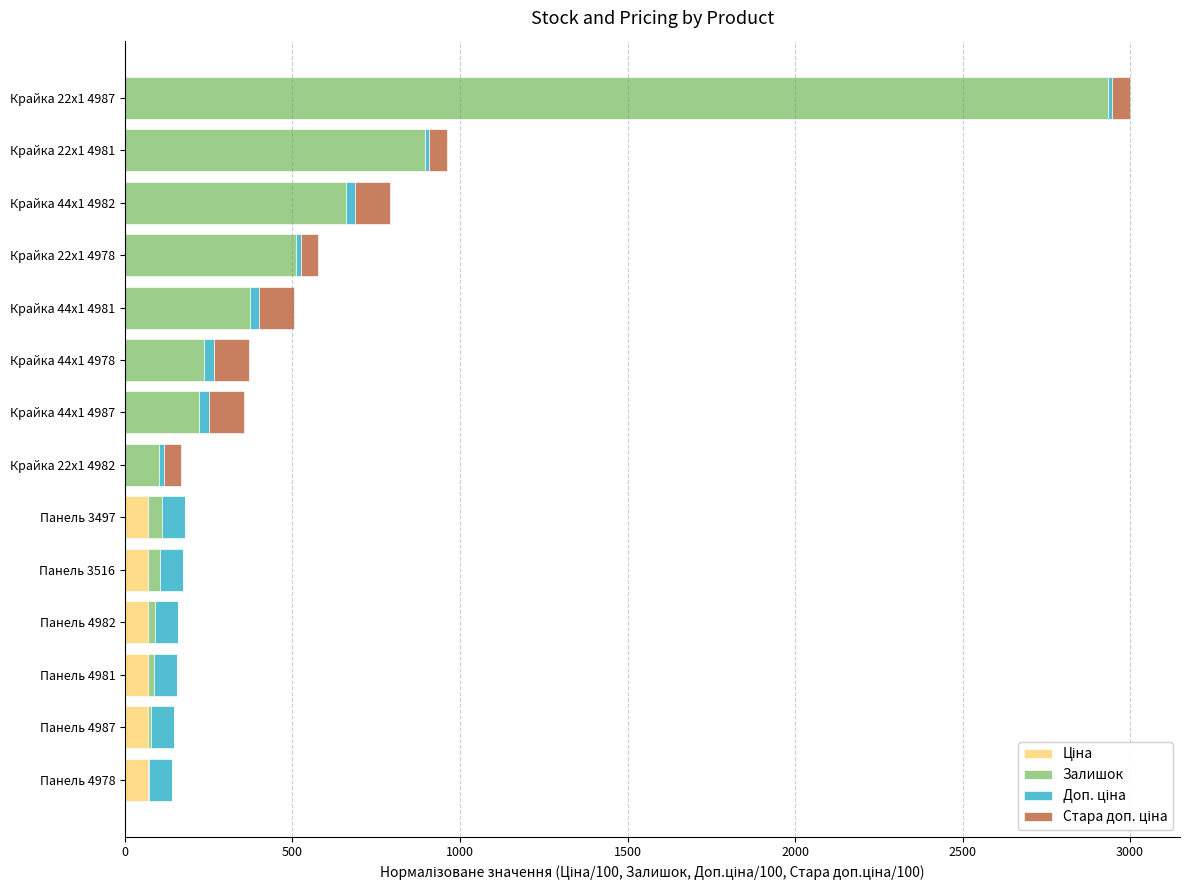

At which category is the sum across all series the highest?

Крайка 22x1 4987